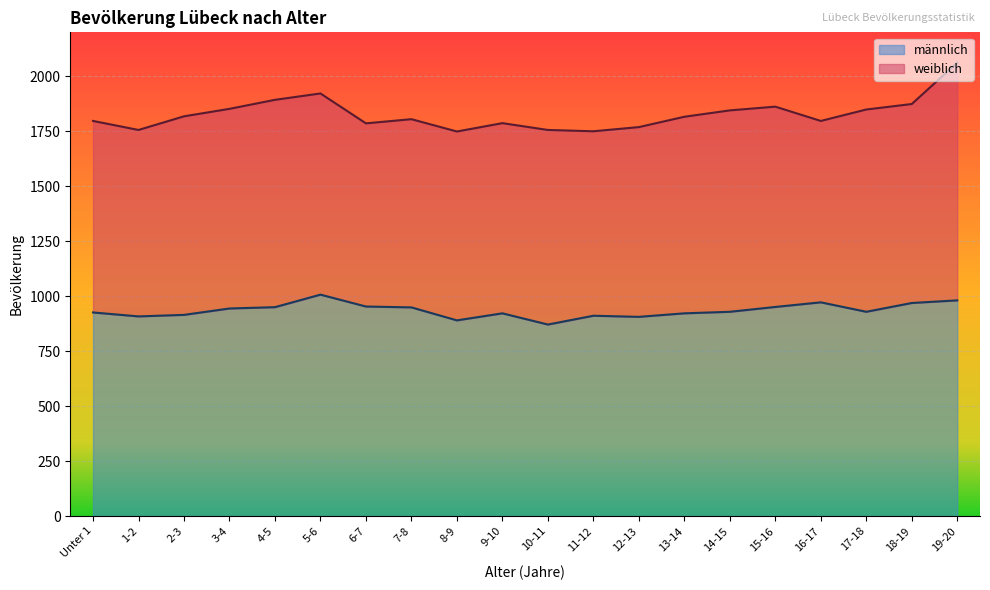

What is the minimum value shown in the chart?

871